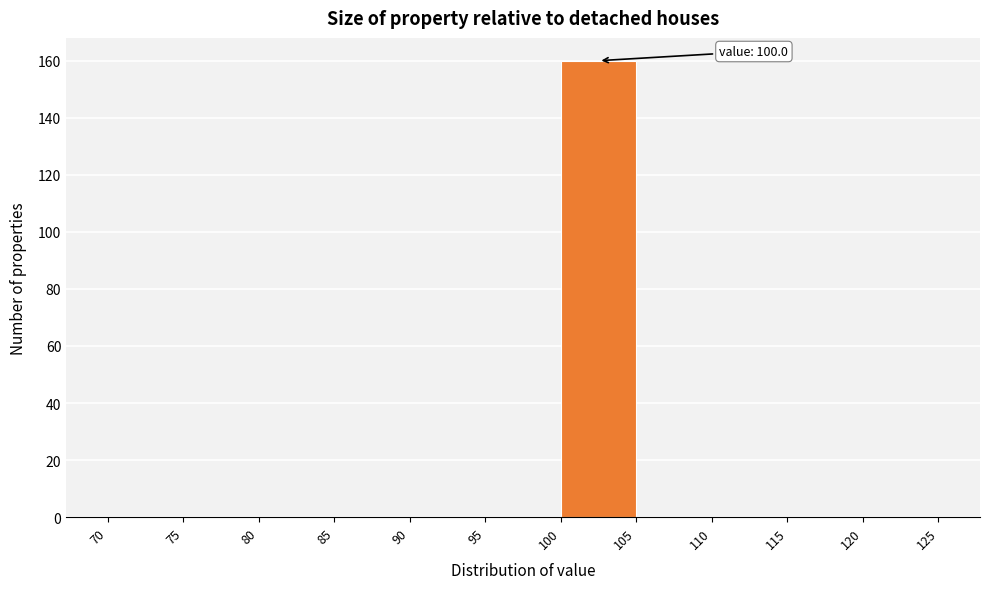

Over which range of the x-axis is the bar tallest?

100 to 105